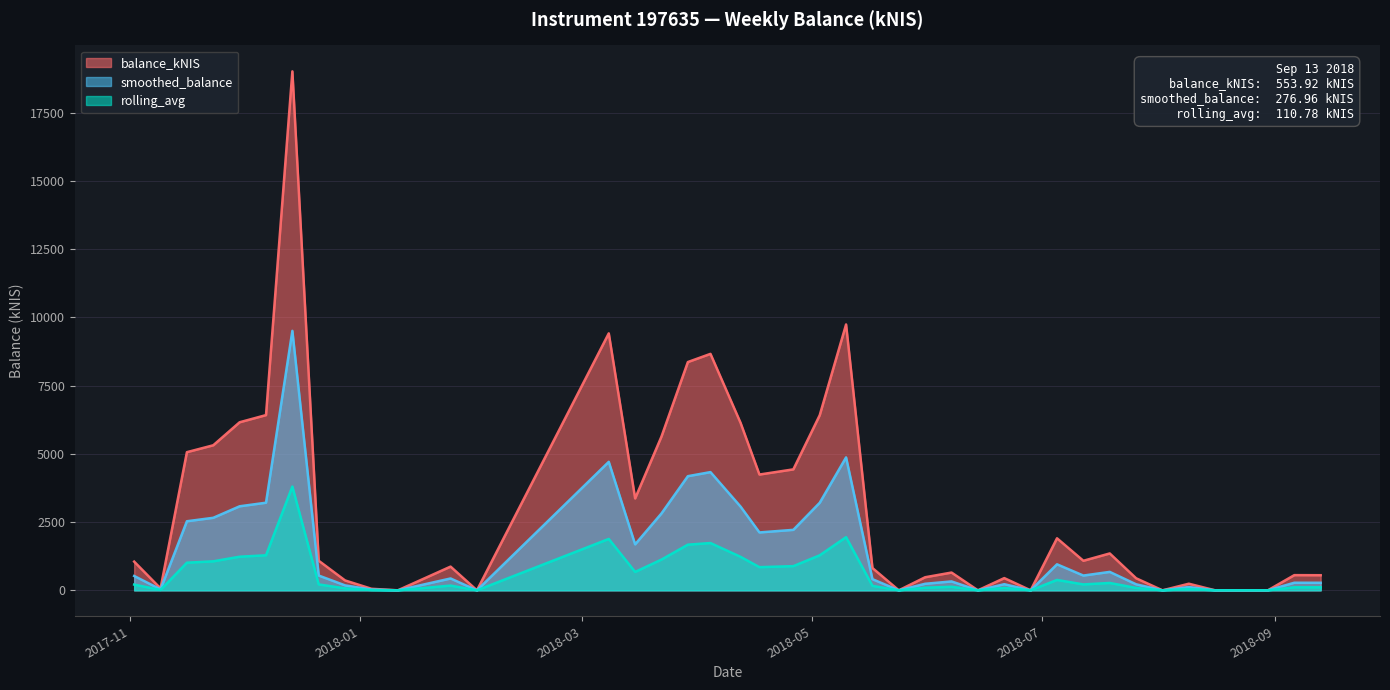

What is the maximum value for balance_kNIS?

19017.5